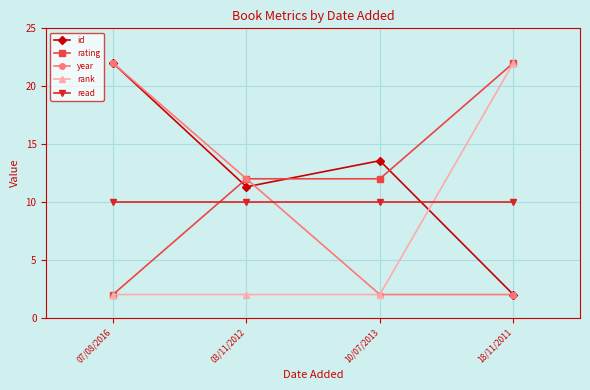

Is the value of year at 18/11/2011 greater than the value of id at 03/11/2012?

No